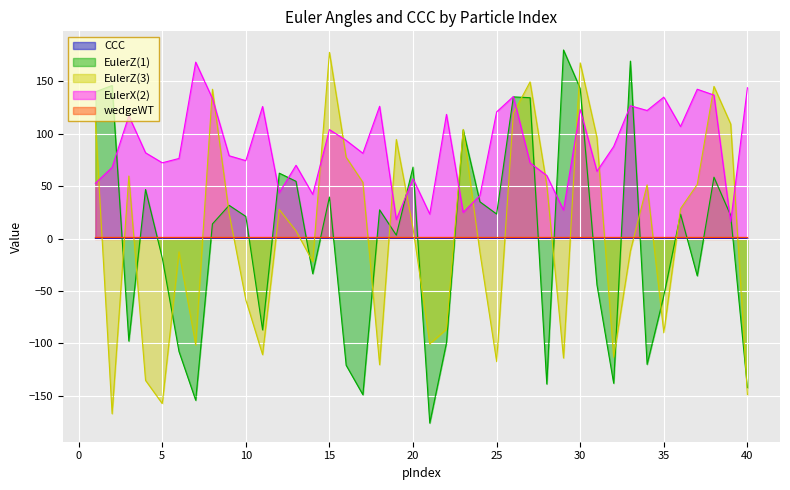

At which category is the sum across all series the highest?

30